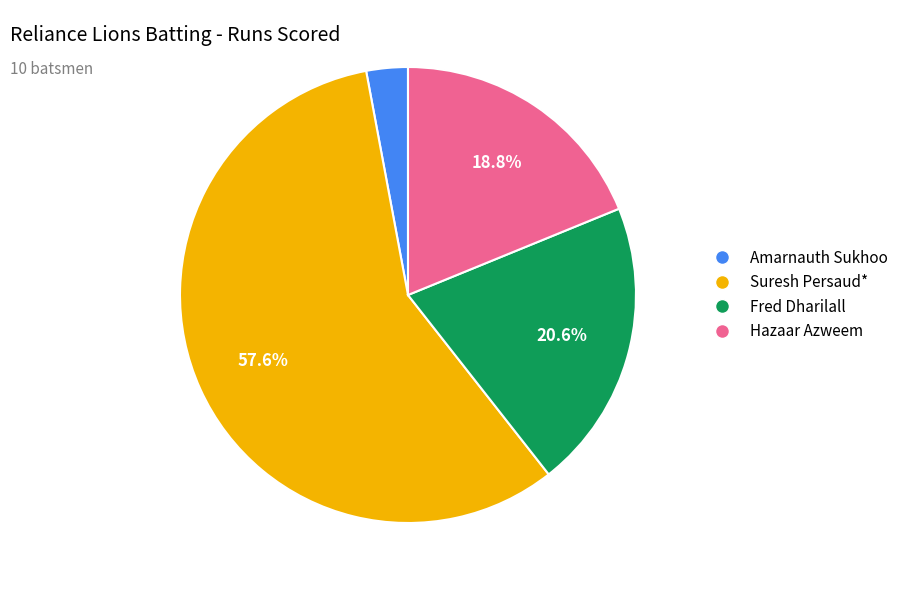

Does any single category account for the majority?

Yes